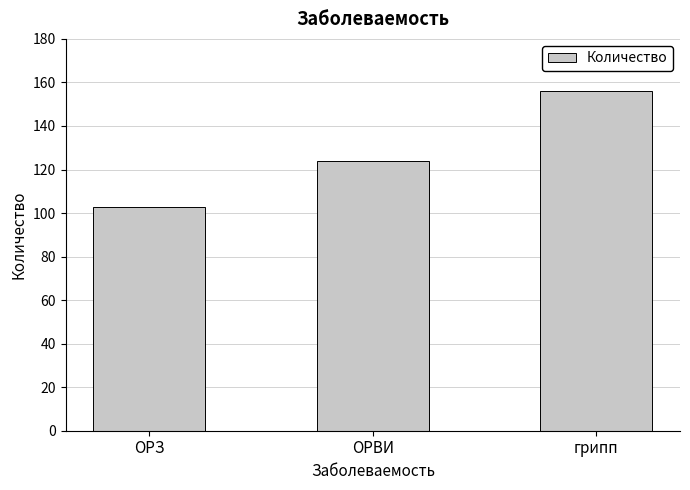

How many categories are shown in the chart?

3